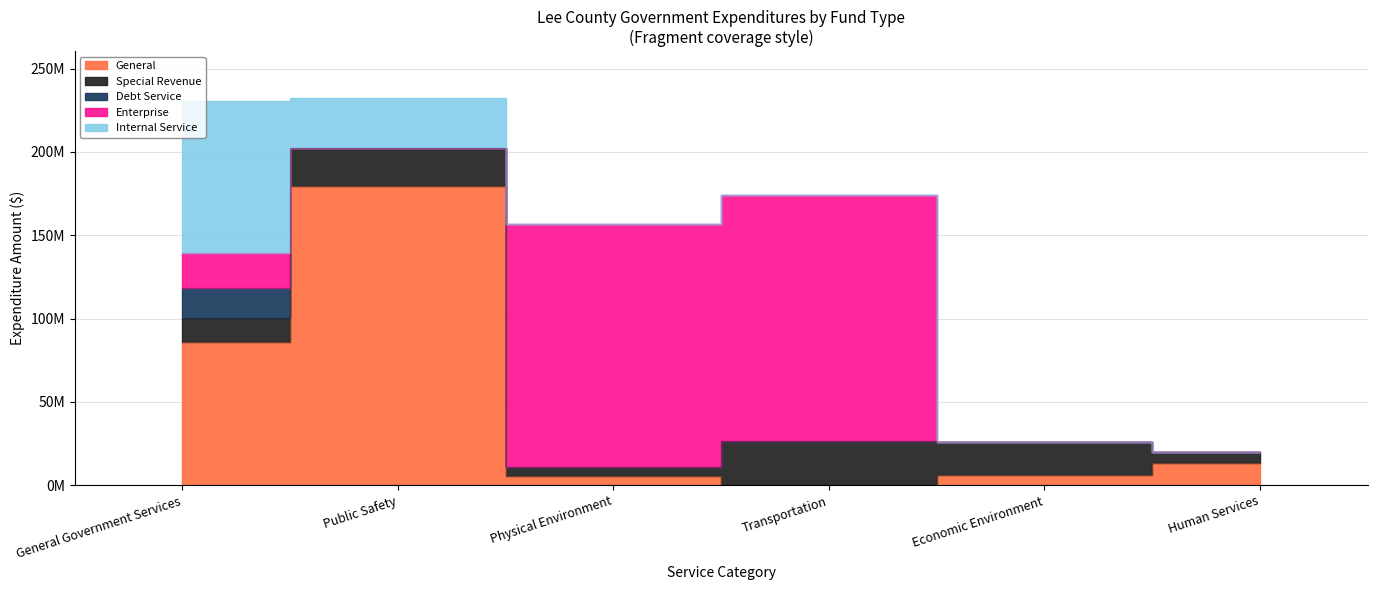

What are all the series names shown in the legend?

General, Special Revenue, Debt Service, Enterprise, Internal Service